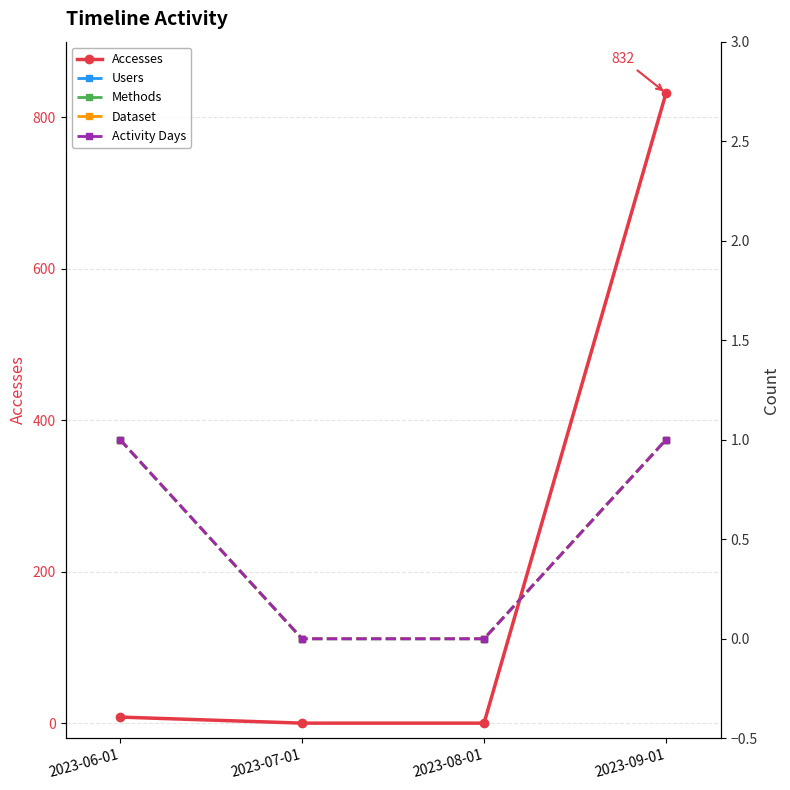

Is it true that Users equals 0 at 2023-07-01?

False